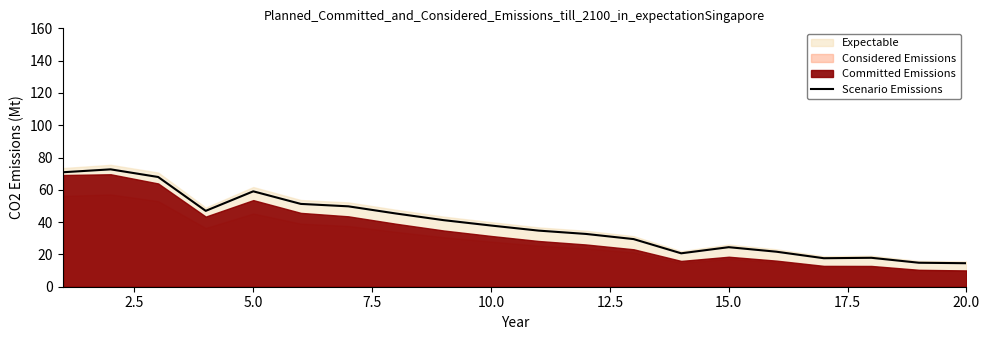

What is the value of the 4th point from the left?

47.0